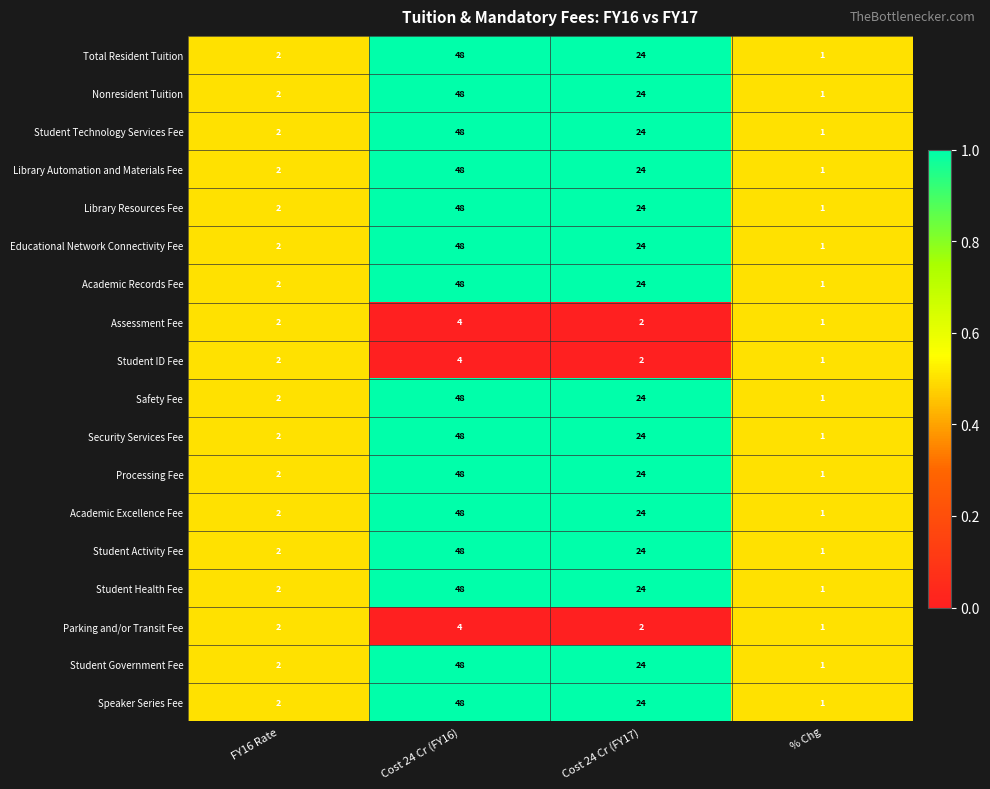

What is the average value of the Student Technology Services Fee series?

19